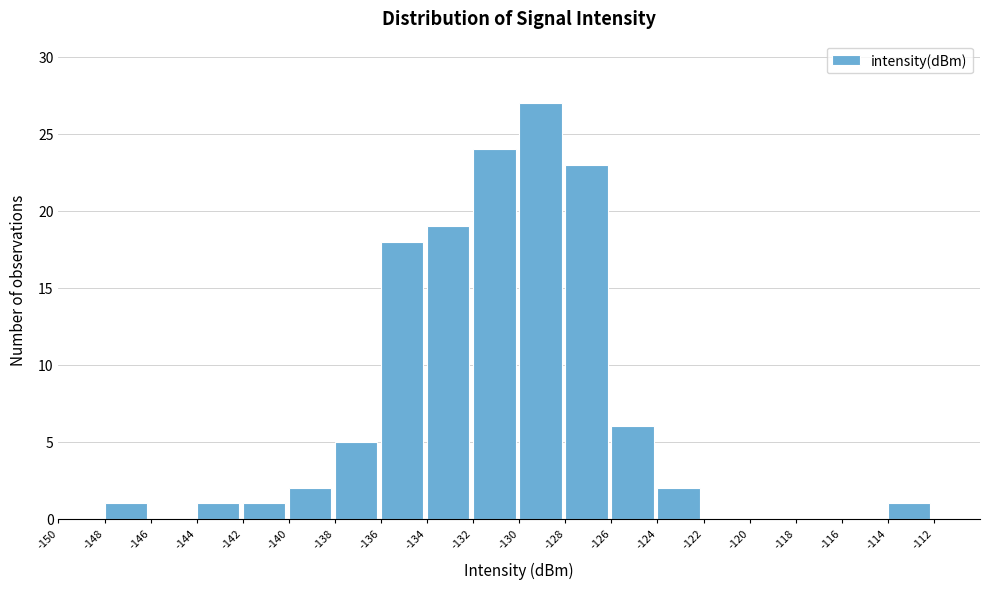

Reading left to right, transcribe this chart: for each bar, give the range it covers on the x-axis and its height. The values are not printed on the chart, so give them approximately, as read against the axis.

-150 to -148: 0
-148 to -146: 1
-146 to -144: 0
-144 to -142: 1
-142 to -140: 1
-140 to -138: 2
-138 to -136: 5
-136 to -134: 18
-134 to -132: 19
-132 to -130: 24
-130 to -128: 27
-128 to -126: 23
-126 to -124: 6
-124 to -122: 2
-122 to -120: 0
-120 to -118: 0
-118 to -116: 0
-116 to -114: 0
-114 to -112: 1
-112 to -110: 0